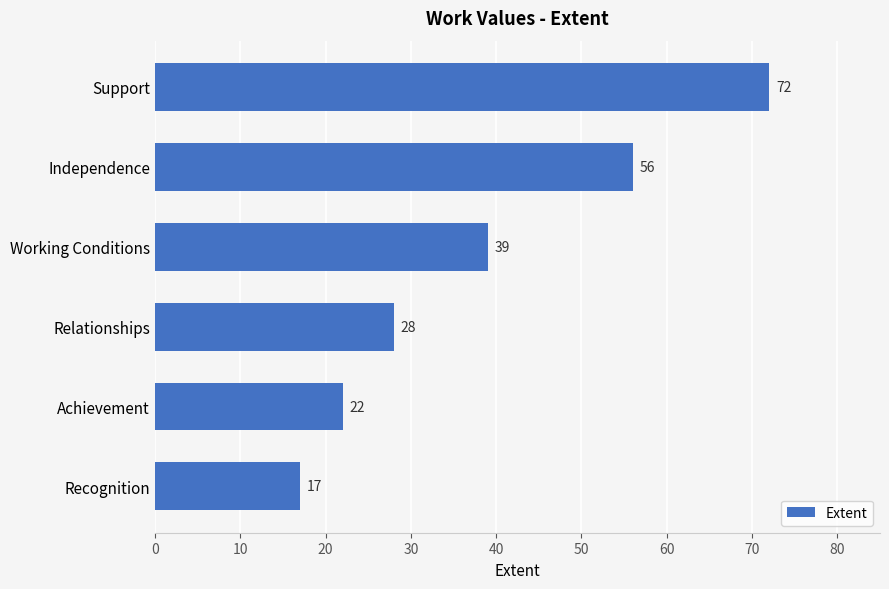

Which label corresponds to the smallest value in the chart?

Recognition